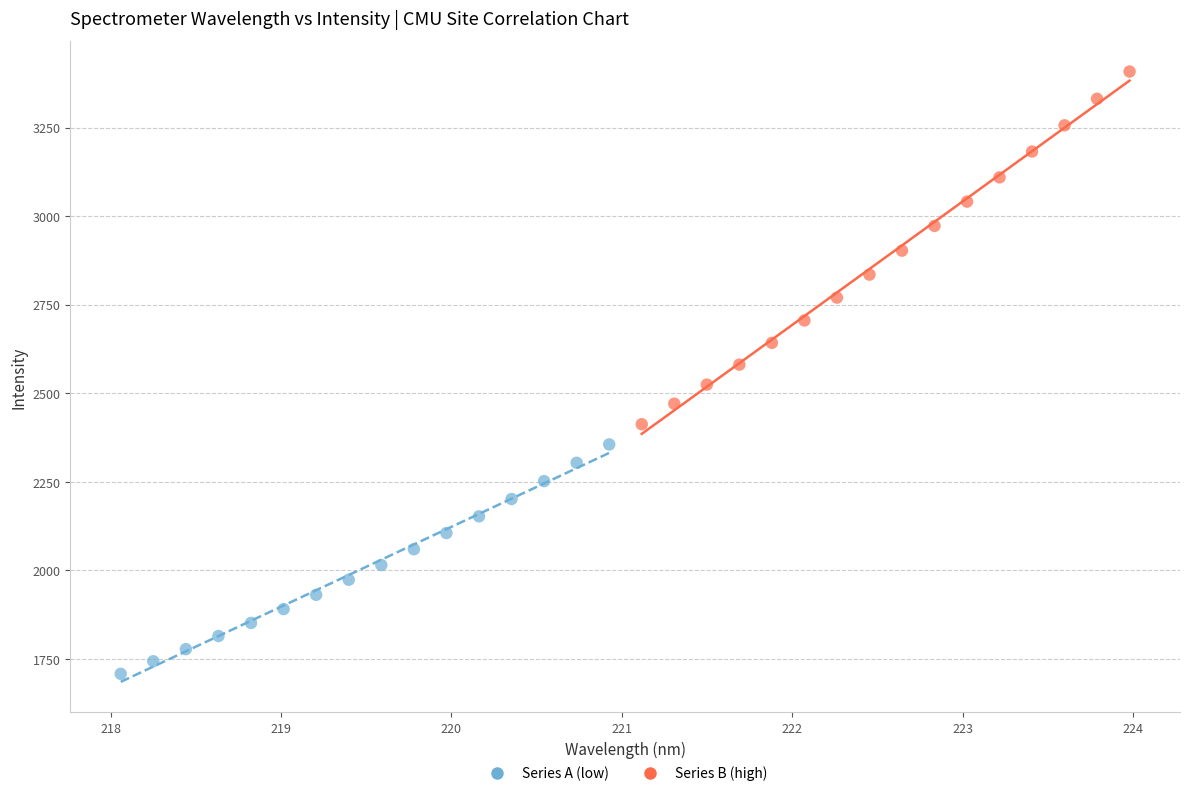

Which series contains the lowest Y value?

Series A (low)